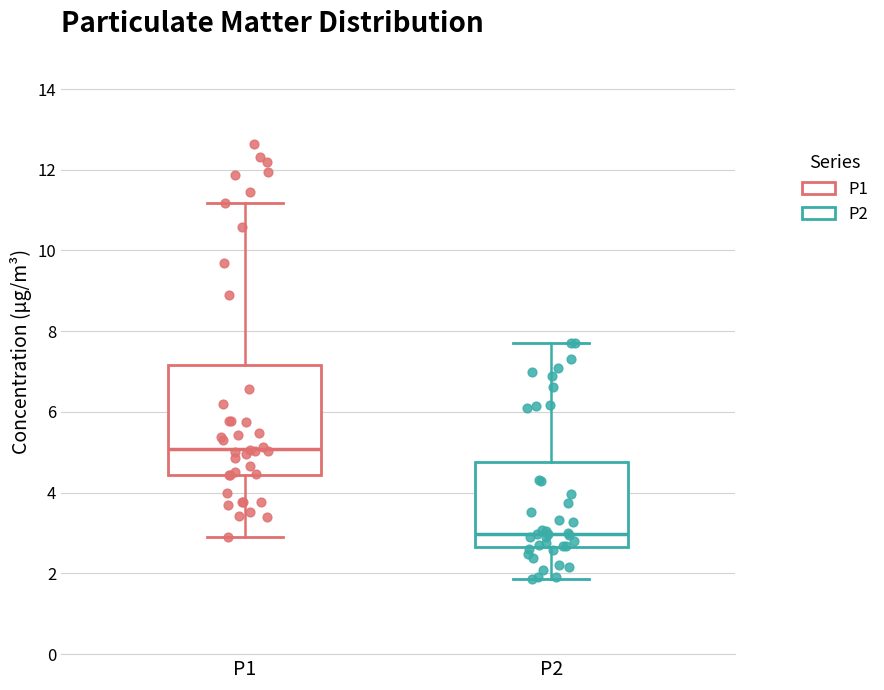

Comparing the boxes themselves (not the whiskers), which one is the tallest?

P1